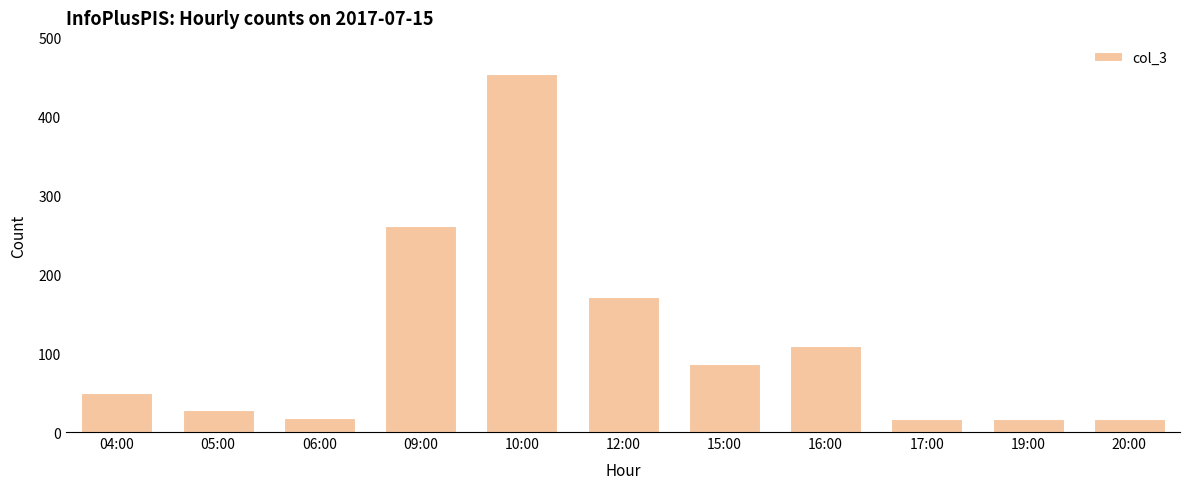

How many distinct data groups are displayed?

1